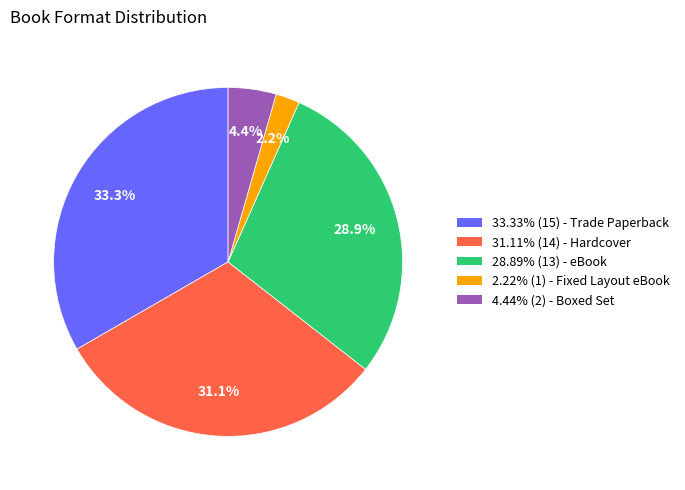

Is there a majority slice in this chart?

No